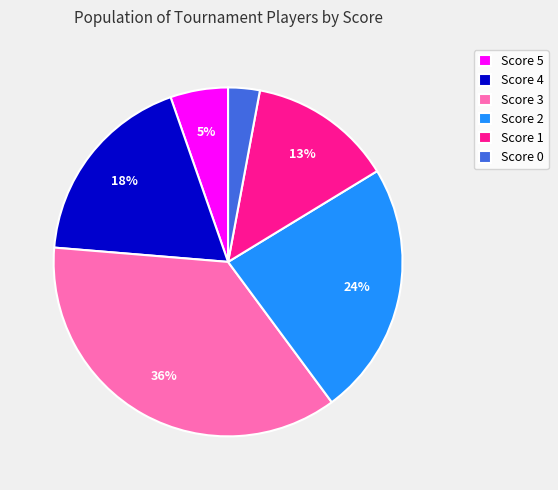

Rank the categories by value from highest to lowest.

Score 3, Score 2, Score 4, Score 1, Score 5, Score 0